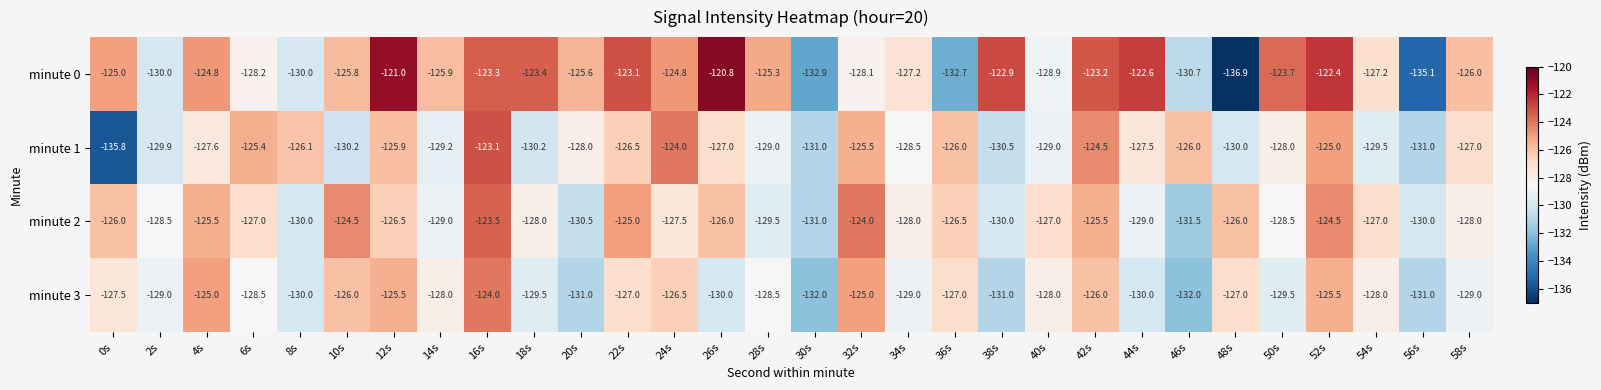

Count the number of data series in this chart.

4